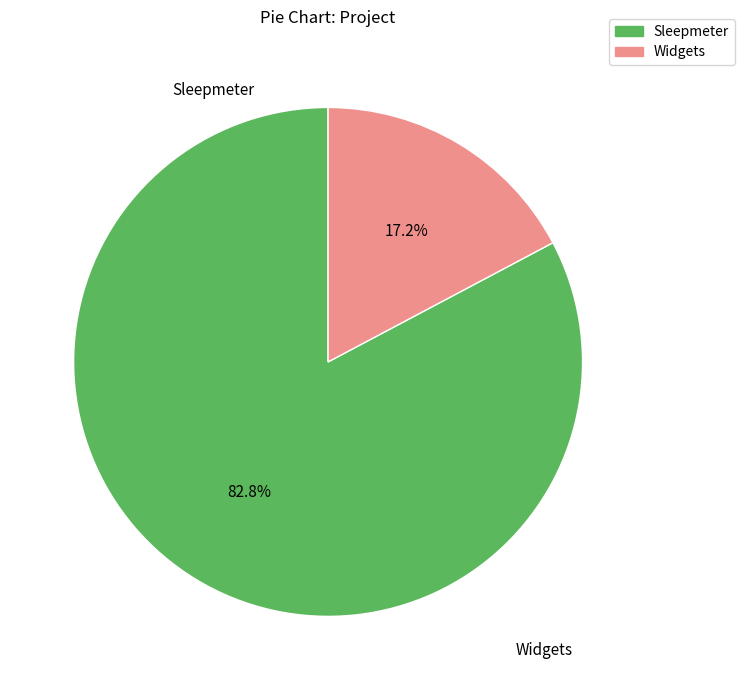

Rank the categories by value from lowest to highest.

Widgets, Sleepmeter